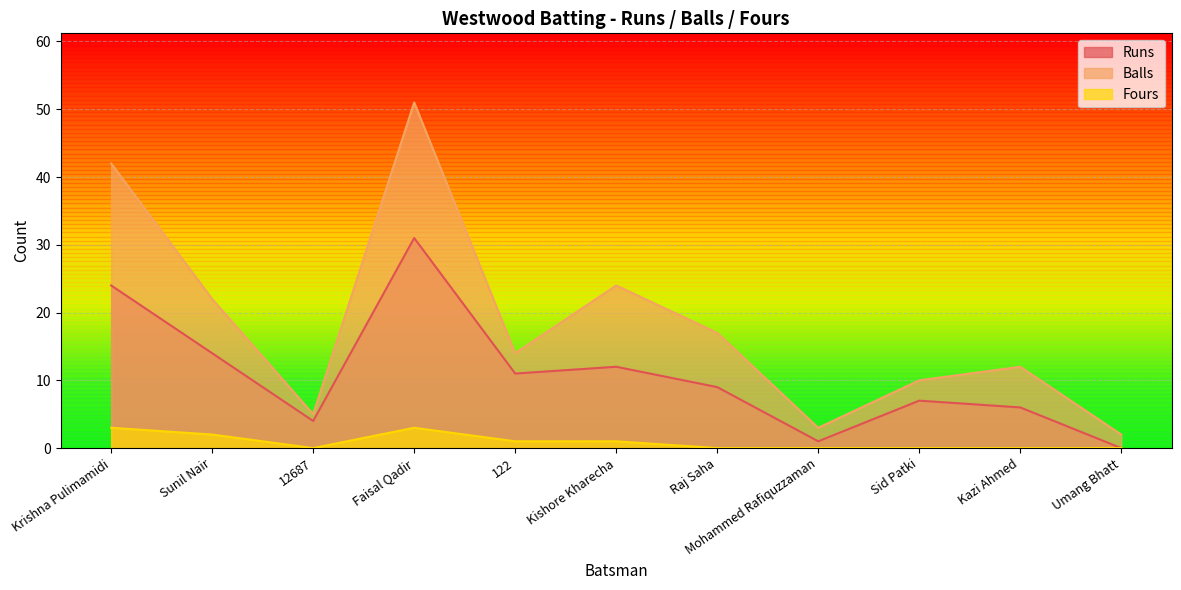

Reading right to left, what are all the values shown in this chart?

Runs: Umang Bhatt=0	Kazi Ahmed=6	Sid Patki=7	Mohammed Rafiquzzaman=1	Raj Saha=9	Kishore Kharecha=12	122=11	Faisal Qadir=31	12687=4	Sunil Nair=14	Krishna Pulimamidi=24
Balls: Umang Bhatt=2	Kazi Ahmed=12	Sid Patki=10	Mohammed Rafiquzzaman=3	Raj Saha=17	Kishore Kharecha=24	122=14	Faisal Qadir=51	12687=5	Sunil Nair=22	Krishna Pulimamidi=42
Fours: Umang Bhatt=0	Kazi Ahmed=0	Sid Patki=0	Mohammed Rafiquzzaman=0	Raj Saha=0	Kishore Kharecha=1	122=1	Faisal Qadir=3	12687=0	Sunil Nair=2	Krishna Pulimamidi=3